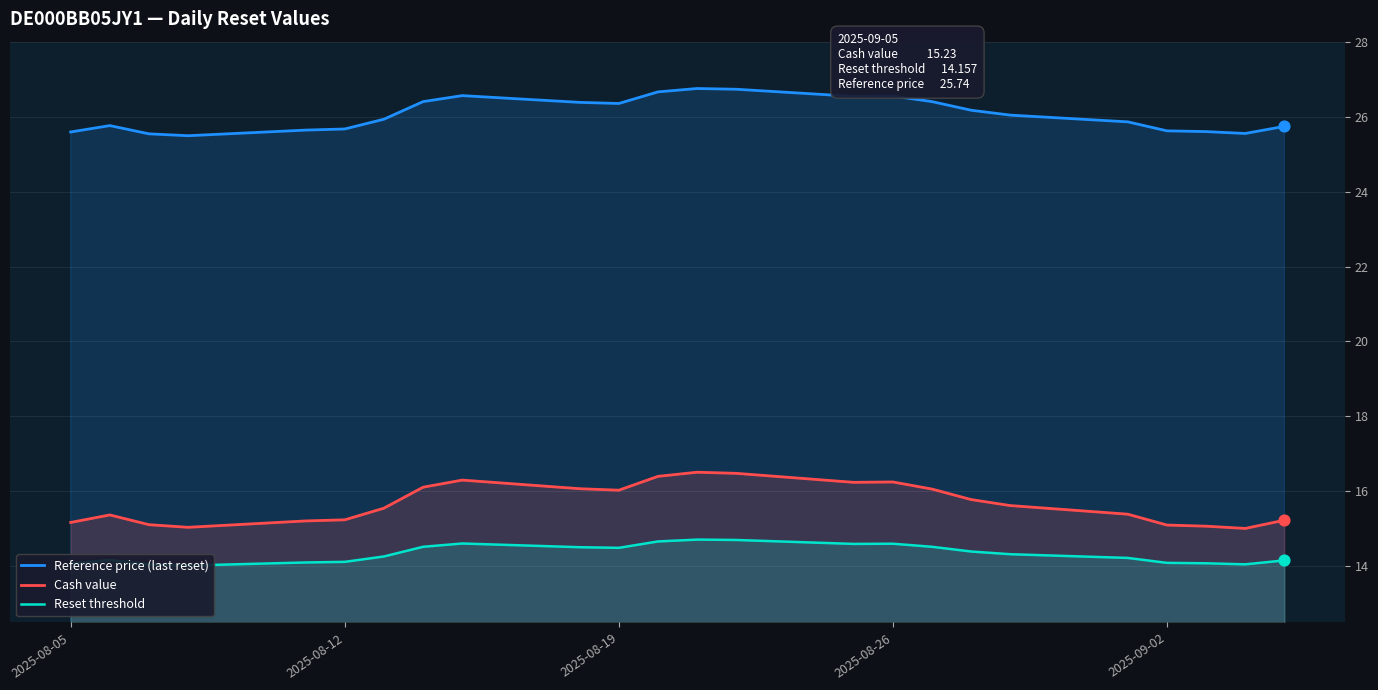

Which series has the largest Y range (max minus min)?

Cash value